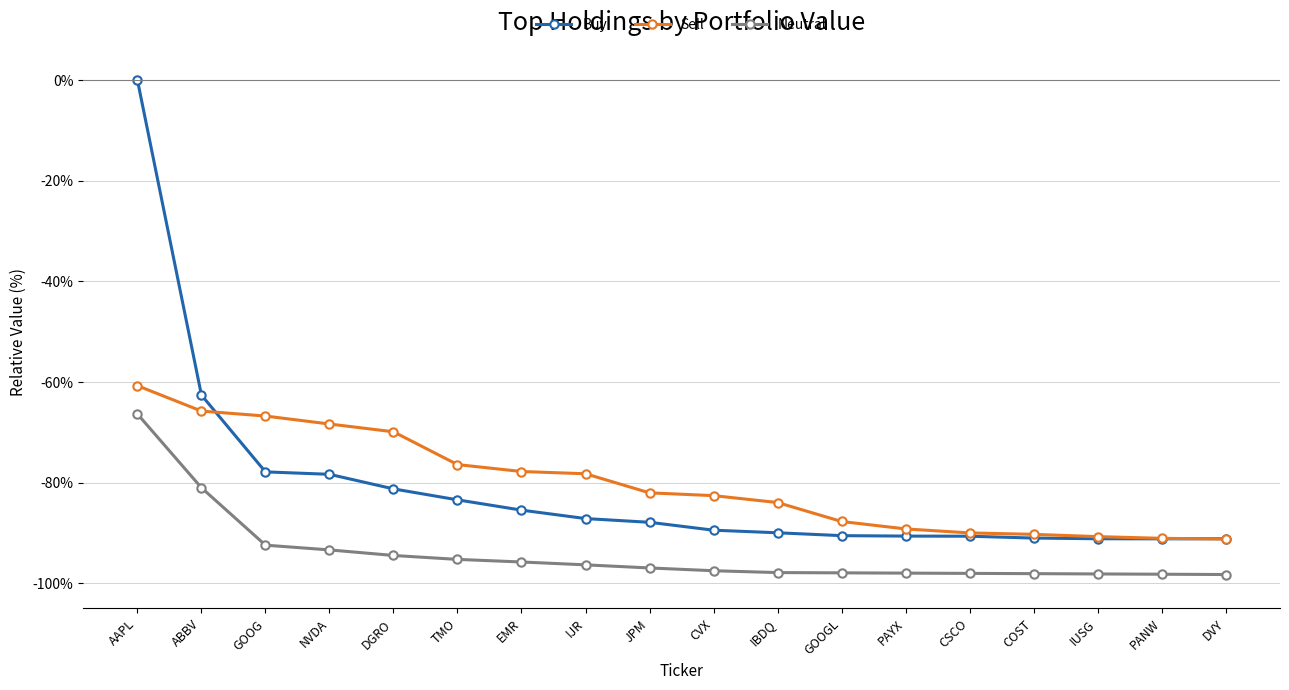

What is the lowest value of the Buy series?

-91.2